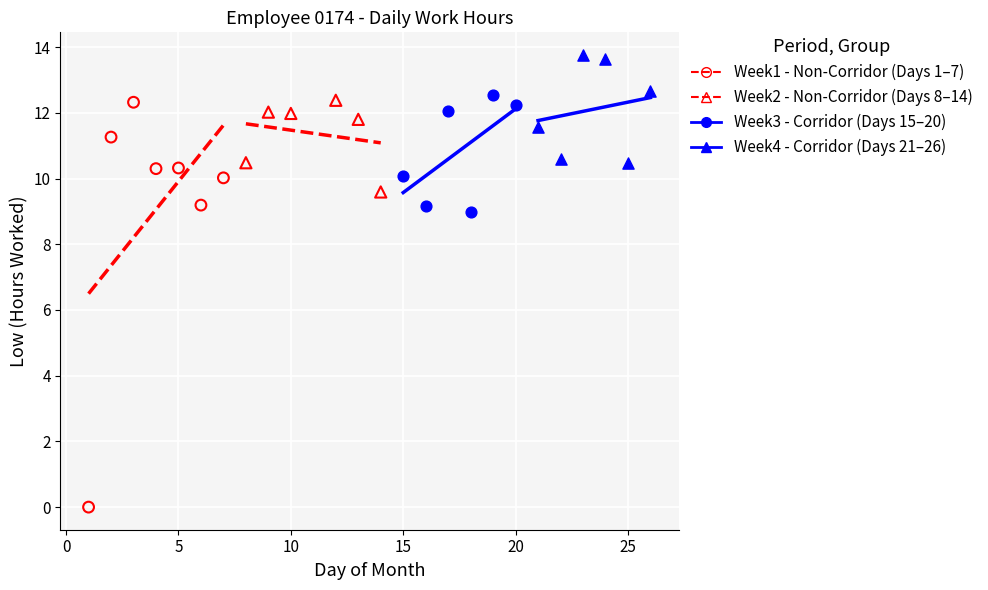

Which series contains the lowest Y value?

Week1 - Non-Corridor (Days 1–7)